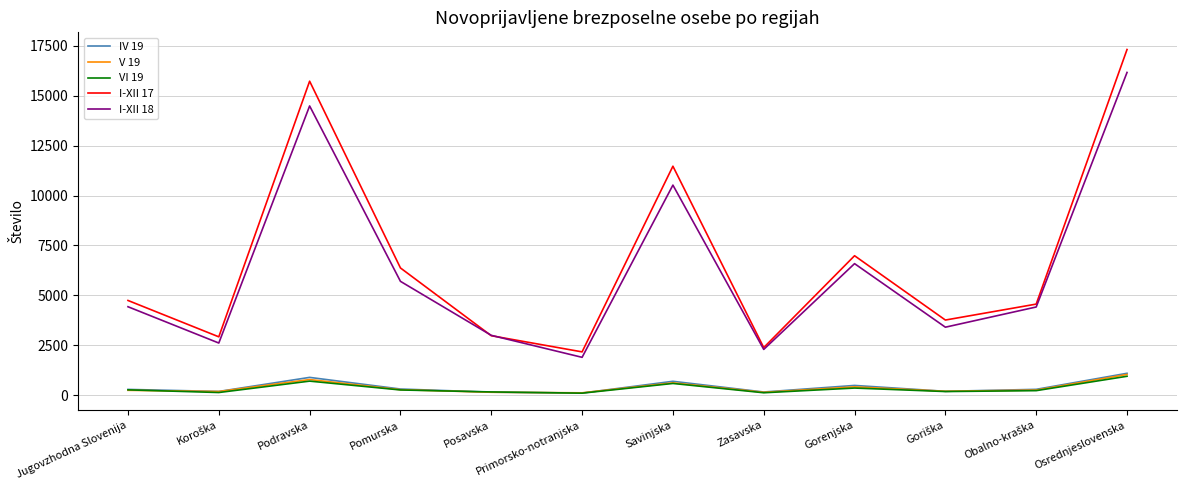

The I-XII 17 series shows 1578 at Zasavska. True or false?

False